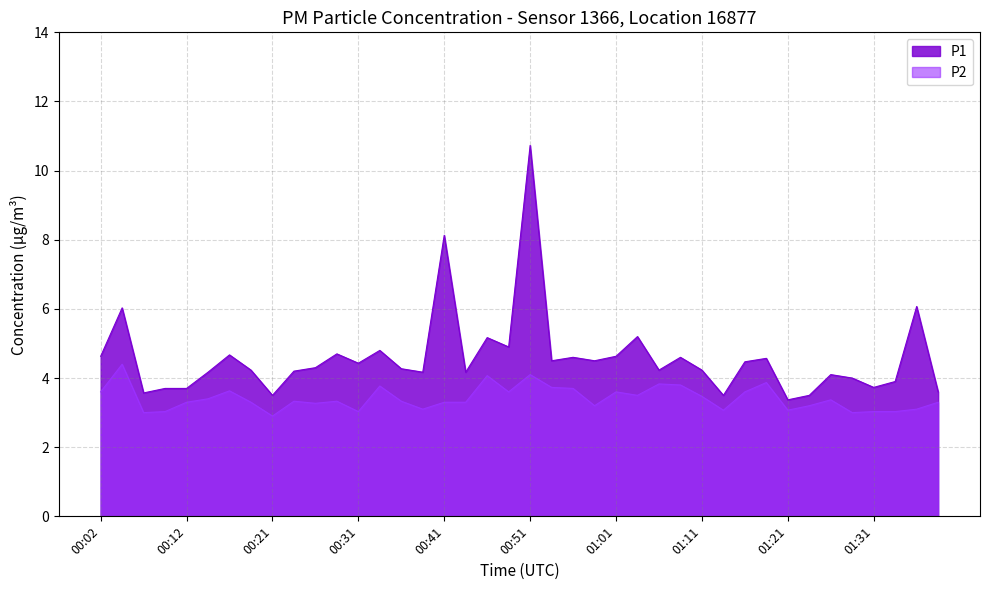

How many values in the P2 series exceed 3?

37